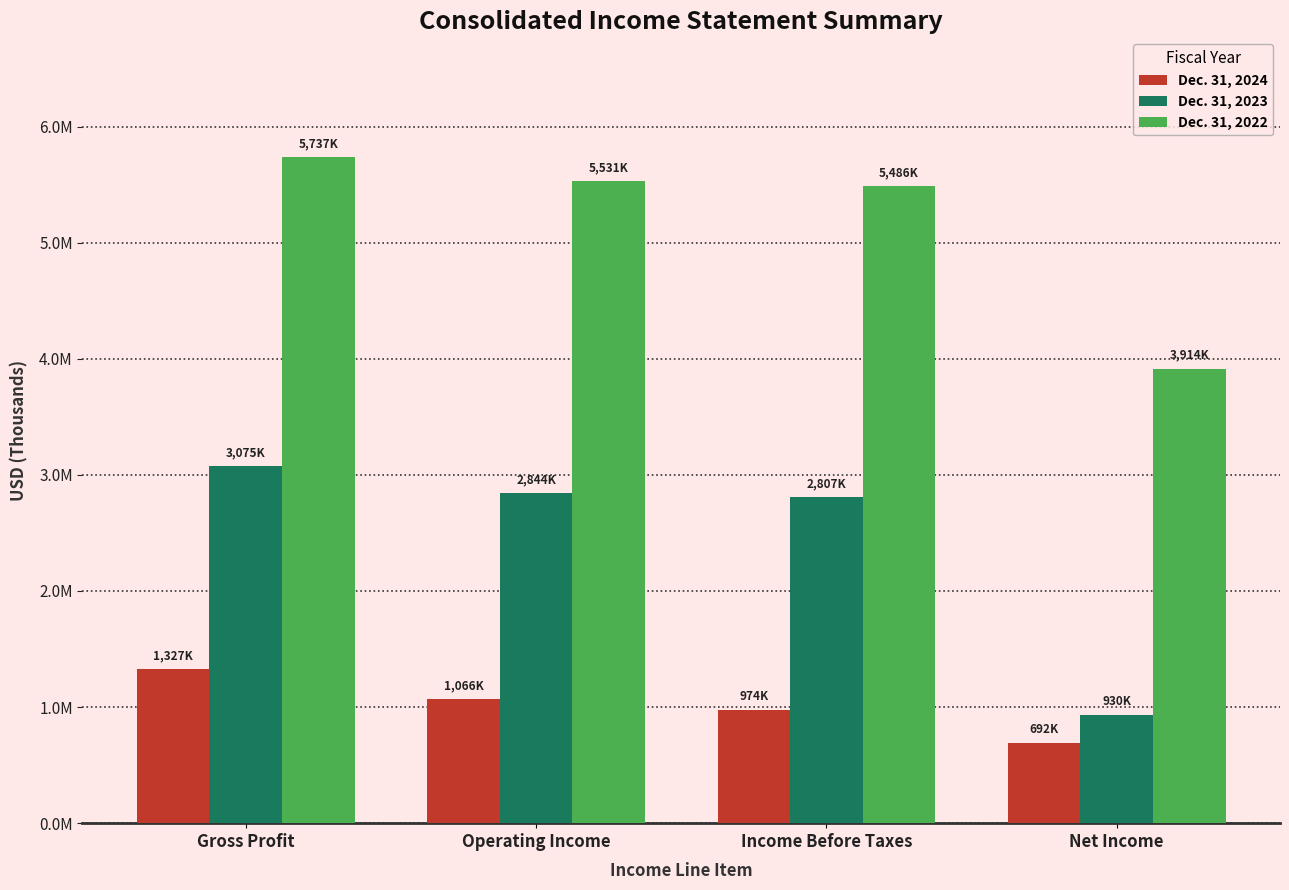

Is the value of Dec. 31, 2022 at Gross Profit greater than the value of Dec. 31, 2023 at Operating Income?

Yes